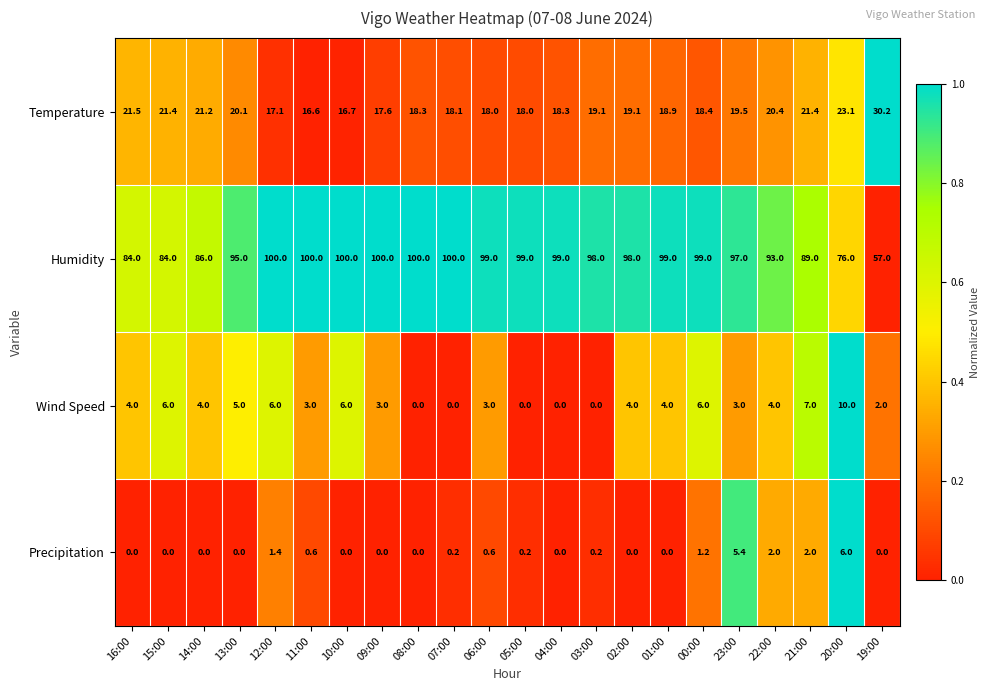

What is the approximate value of Humidity at 15:00?

84.0